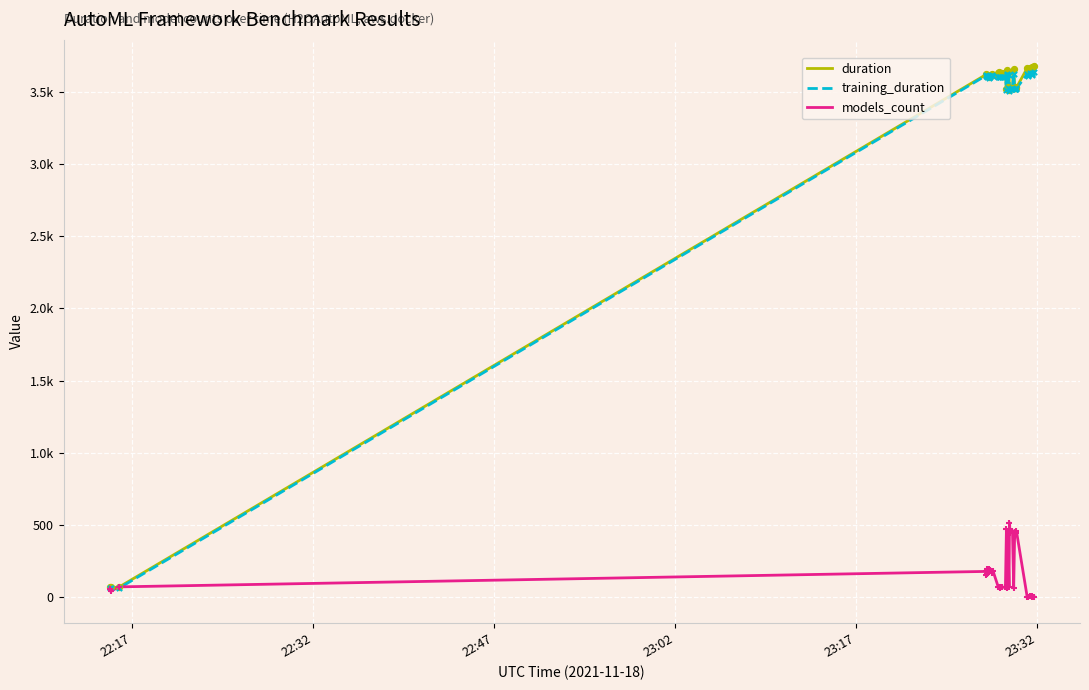

Which series has the widest spread of Y values?

duration